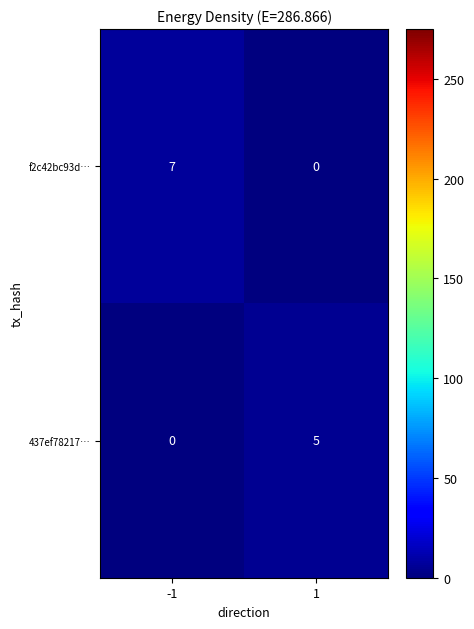

How many categories are shown in the chart?

2